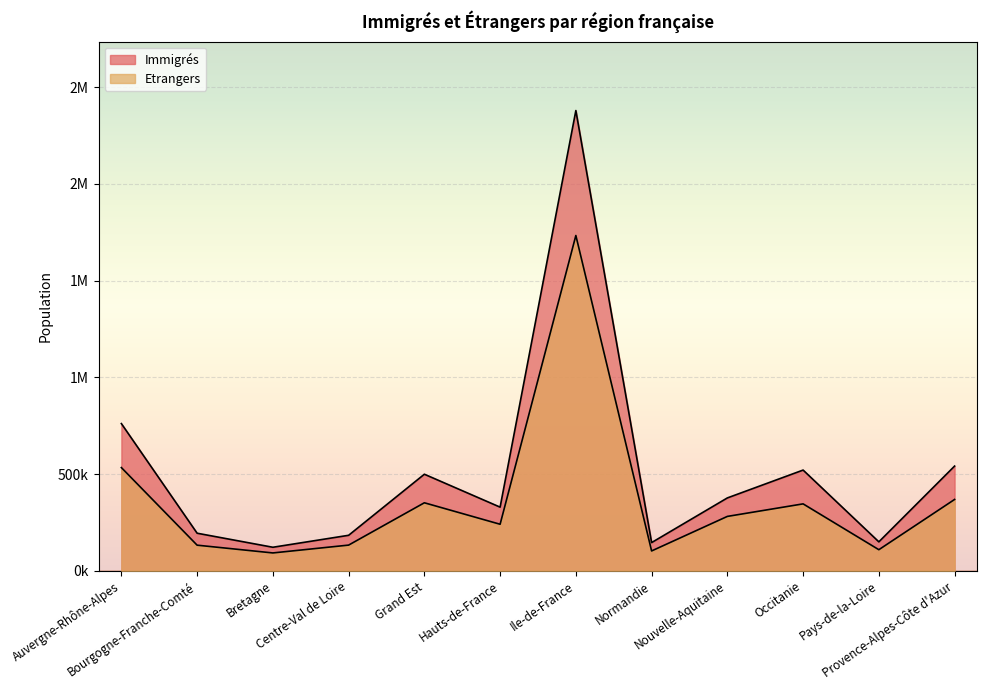

How many lines are shown in the chart?

2